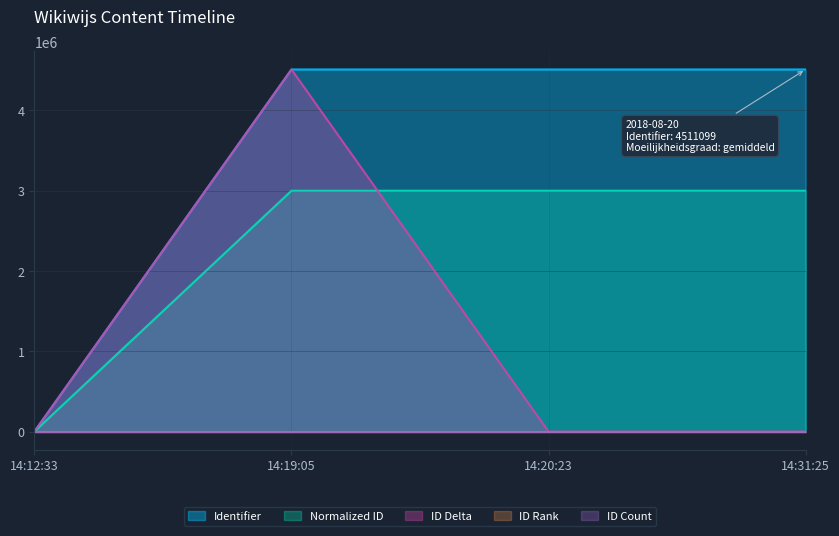

Does the chart display data point markers on the line(s)?

No